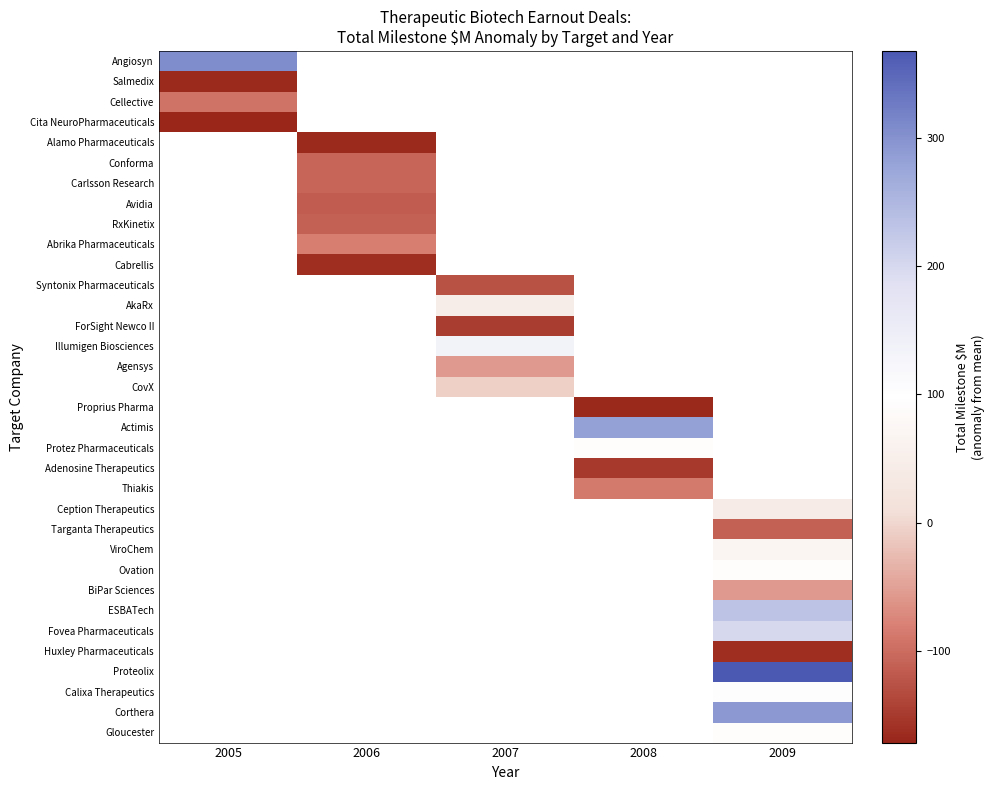

List the labels in order of AkaRx value, smallest first.

2005, 2006, 2007, 2008, 2009